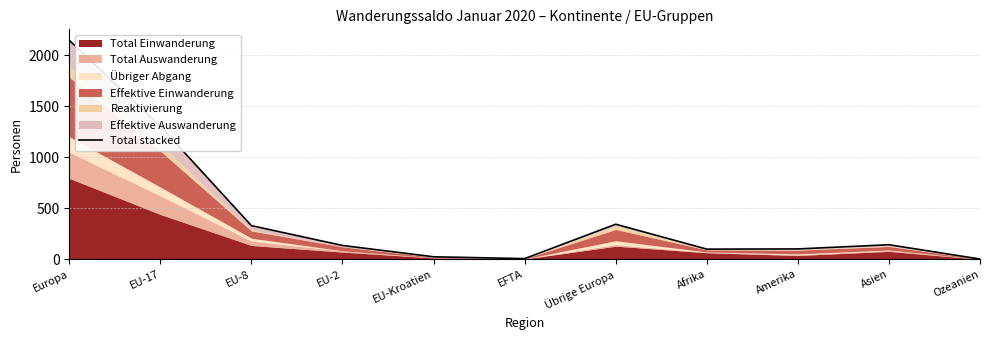

List the labels in order of value, largest first.

Europa, EU-17, Übrige Europa, EU-8, Asien, EU-2, Amerika, Afrika, EU-Kroatien, EFTA, Ozeanien